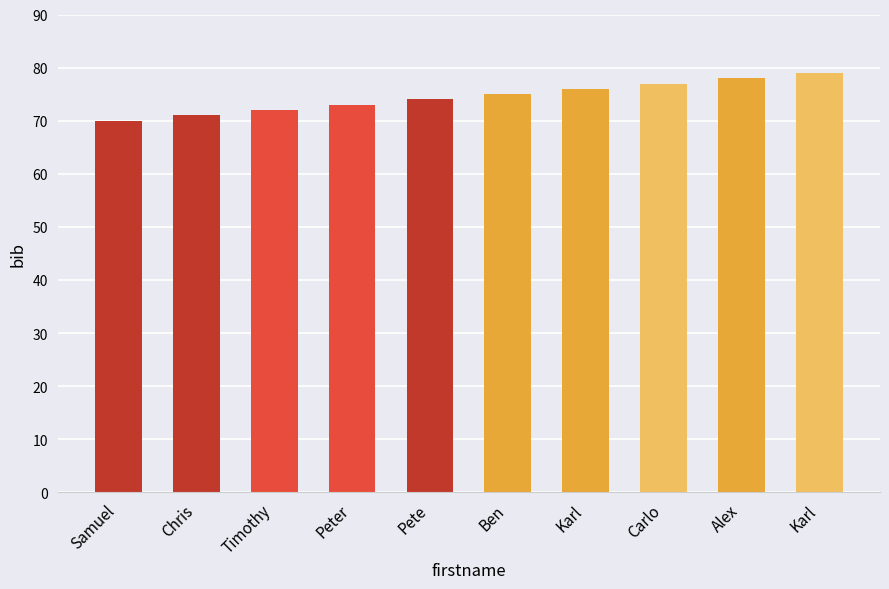

How many bars are there in total?

10